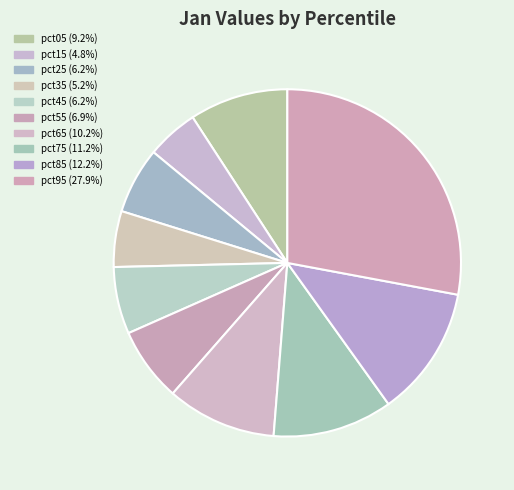

Rank the categories by value from highest to lowest.

pct95, pct85, pct75, pct65, pct05, pct55, pct45, pct25, pct35, pct15